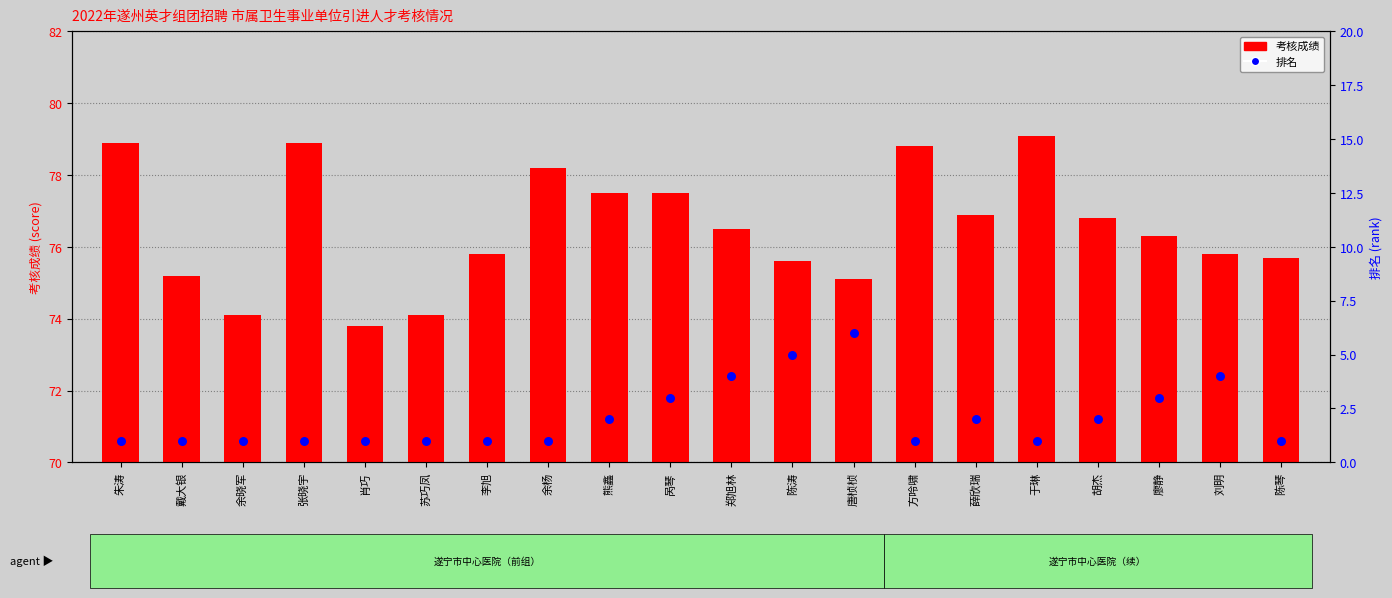

Which series has the largest total across all categories?

考核成绩